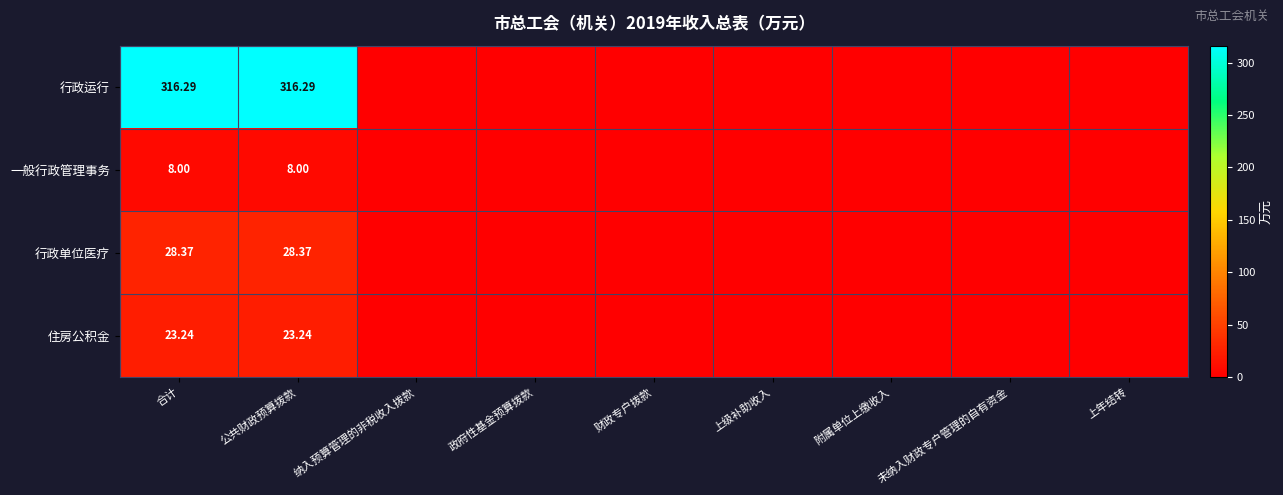

At 公共财政预算拨款, list the series in order from largest to smallest.

行政运行, 行政单位医疗, 住房公积金, 一般行政管理事务